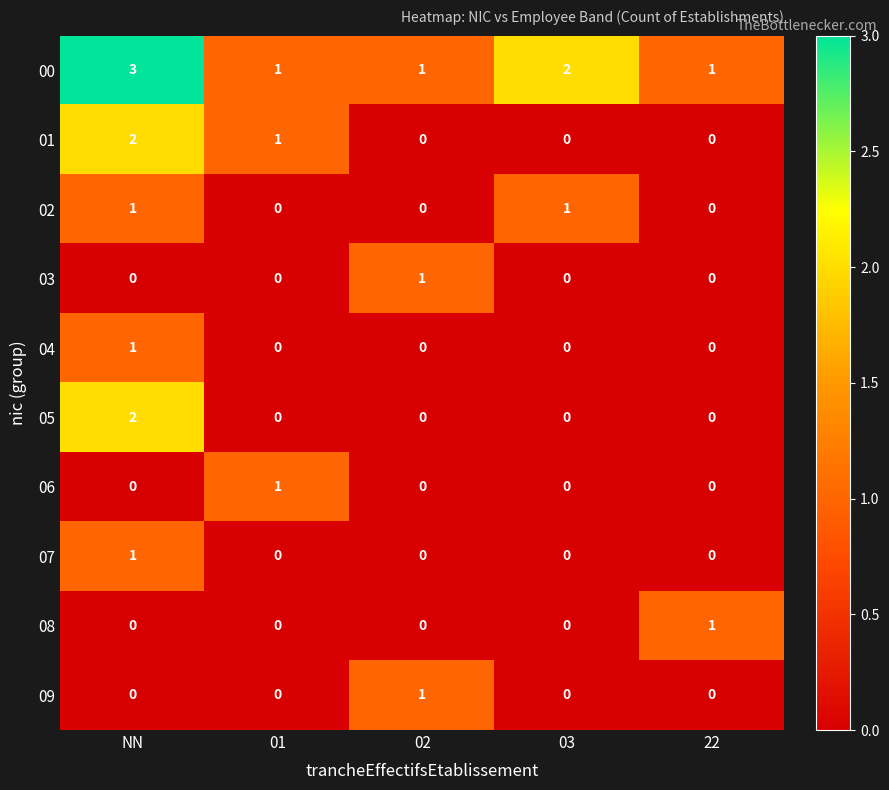

At which category is the sum across all series the highest?

NN